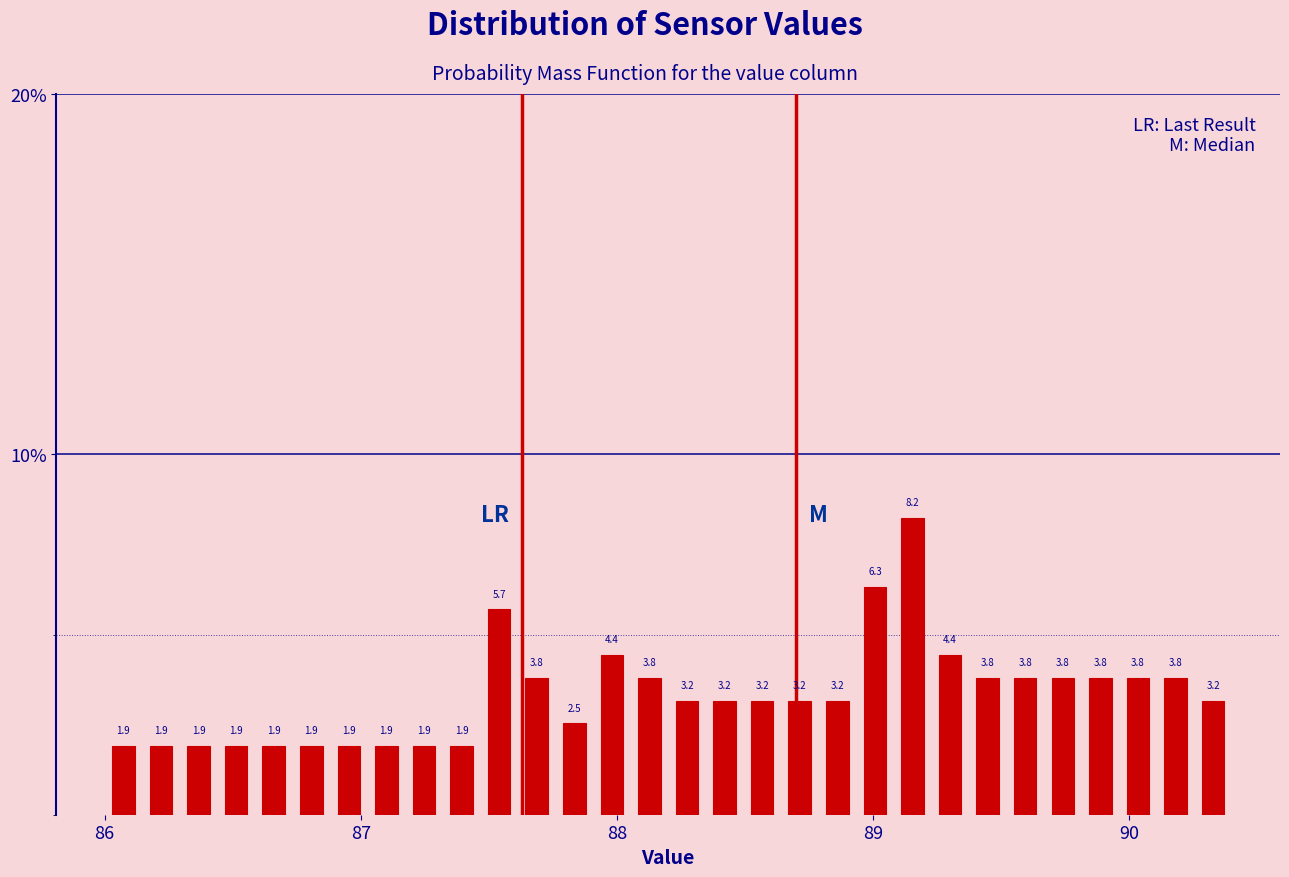

Around what value on the x-axis is the tallest bar? Give the approximate position of its centre, as read against the axis.

89.2